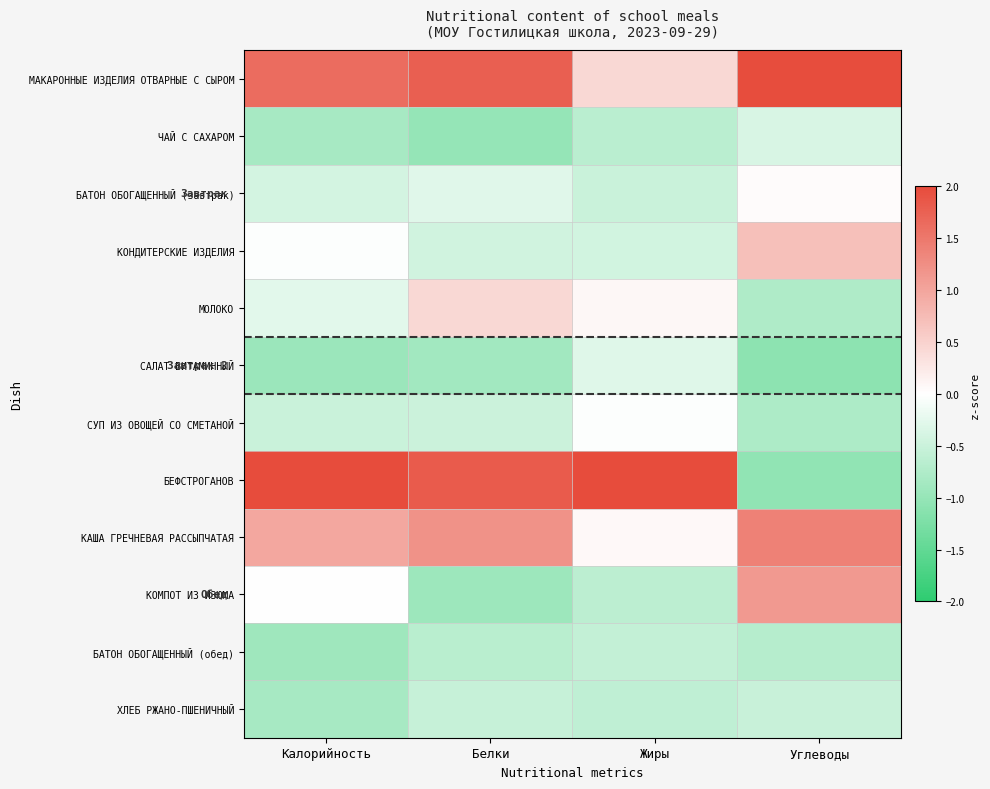

At which category is the sum across all series the highest?

Жиры